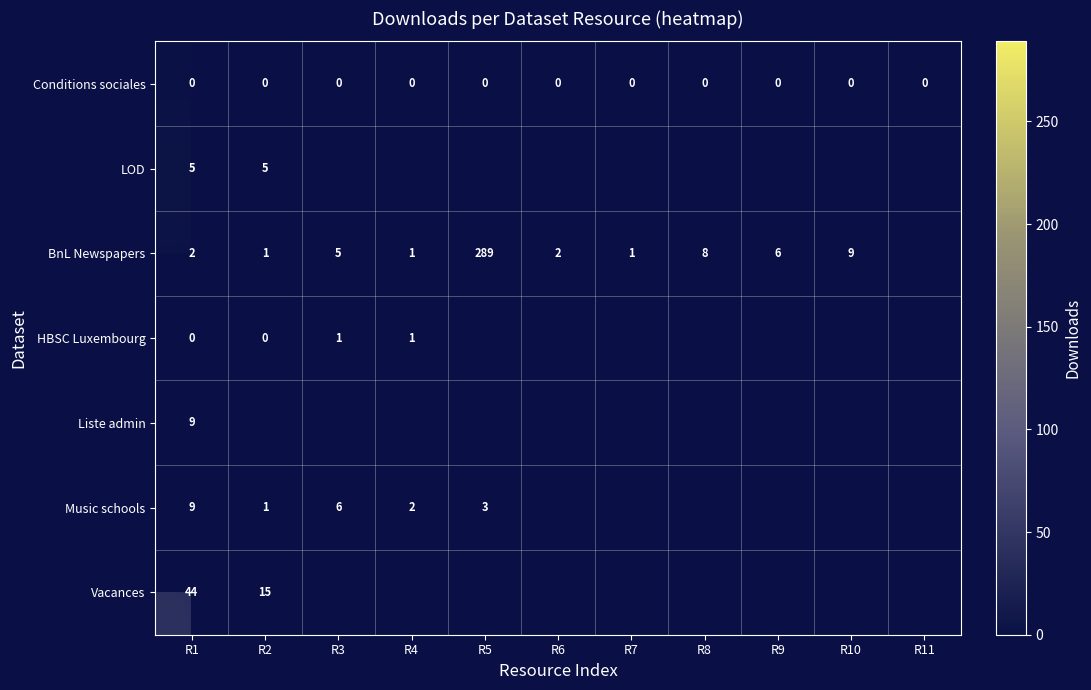

How many distinct data groups are displayed?

7